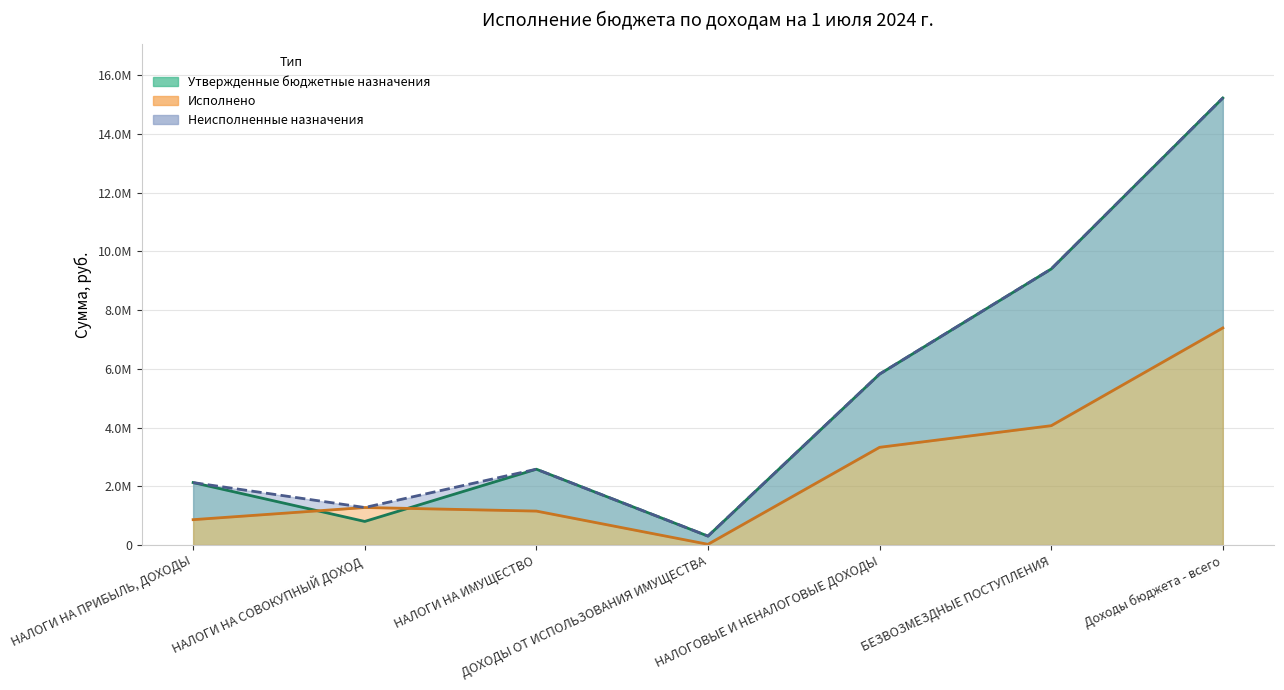

Reading right to left, list all the values displayed in this chart.

Утвержденные бюджетные назначения: 15222632.0	9400480.0	5822152.0	305999.0	2583429.0	804962.0	2127762.0
Исполнено: 7393630.6	4064681.2	3328949.4	26714.0	1157558.7	1279402.0	865274.7
Неисполненные назначения: 15222632.0	9400480.0	5822152.0	305999.0	2583429.0	1279402.0	2127762.0